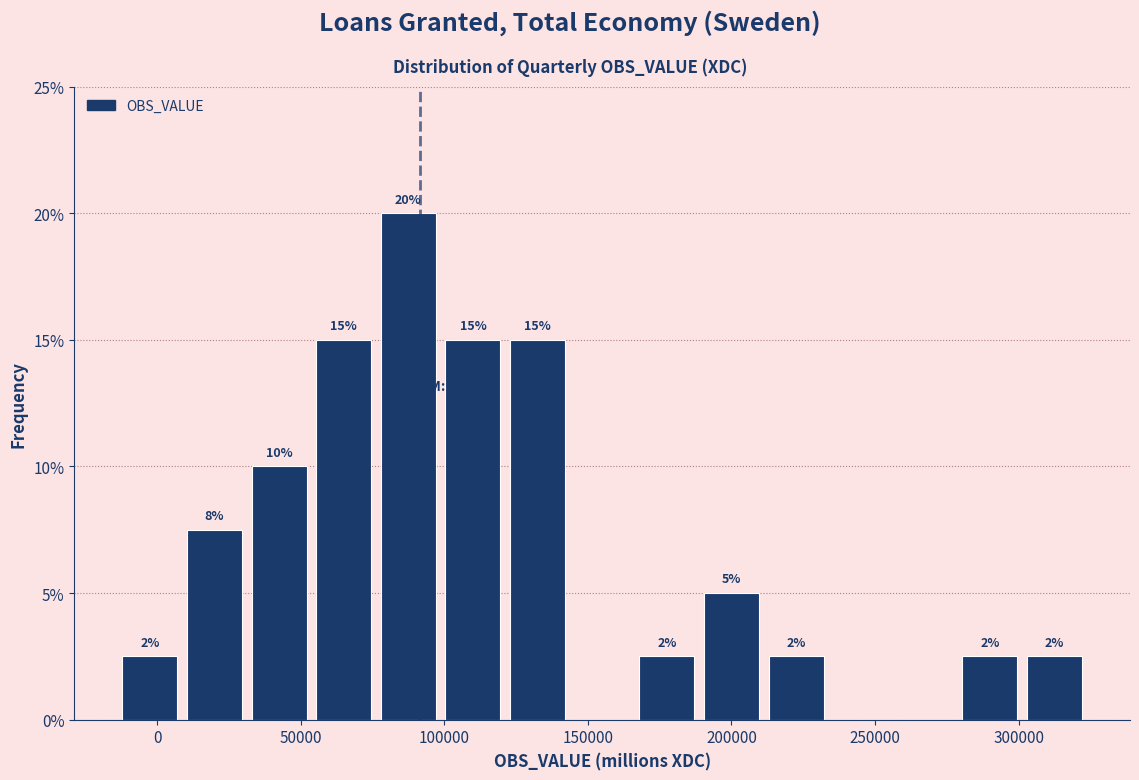

Which range on the x-axis has the tallest bar?

75000 to 100000